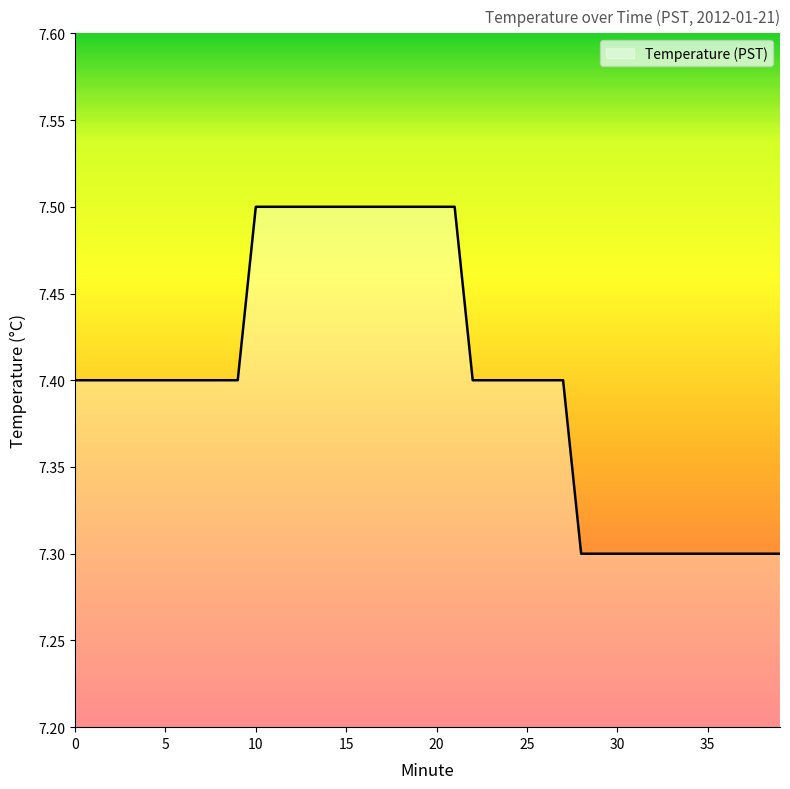

What is the smallest value displayed?

7.3